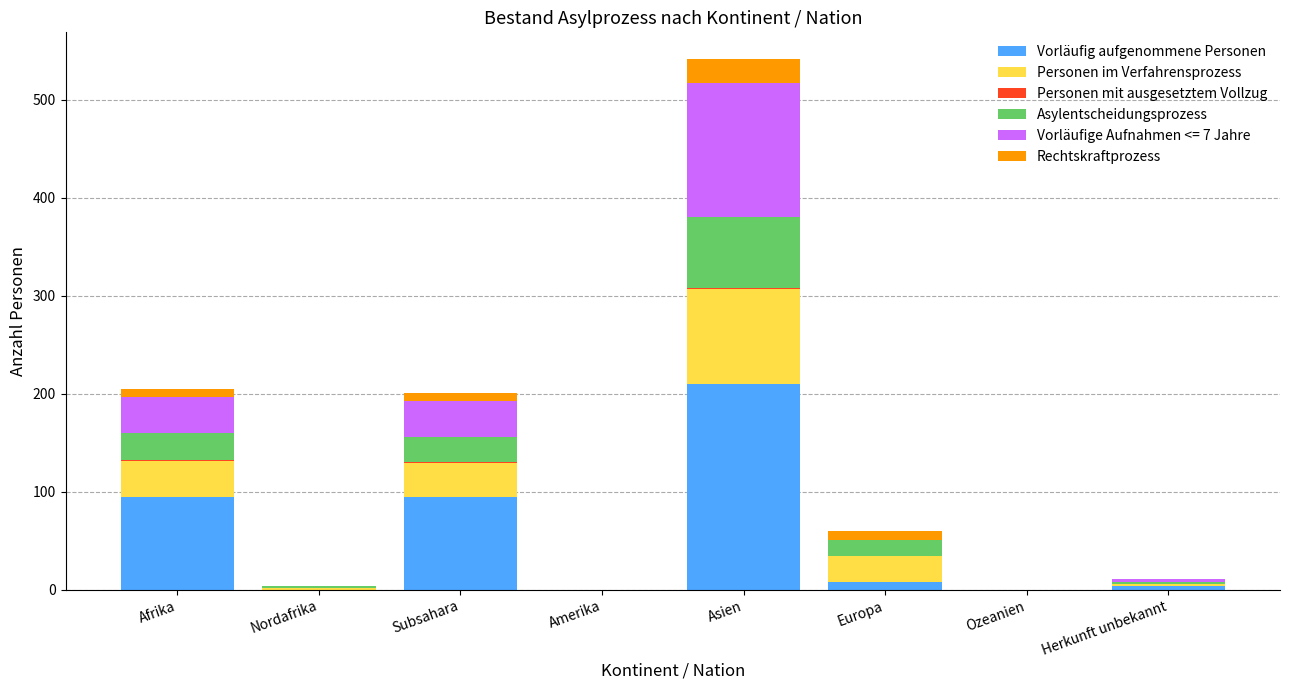

What is the highest value of the Vorläufig aufgenommene Personen series?

210